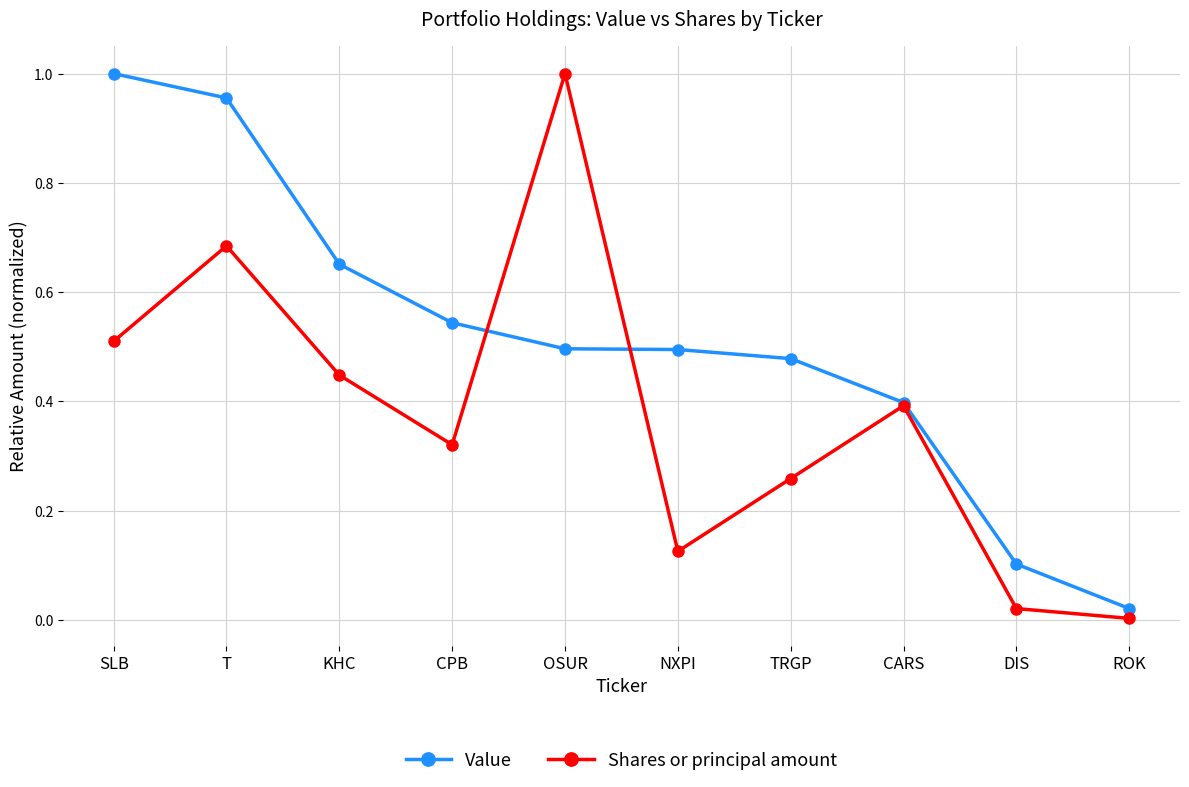

List the series in order of their overall mean, highest first.

Value, Shares or principal amount